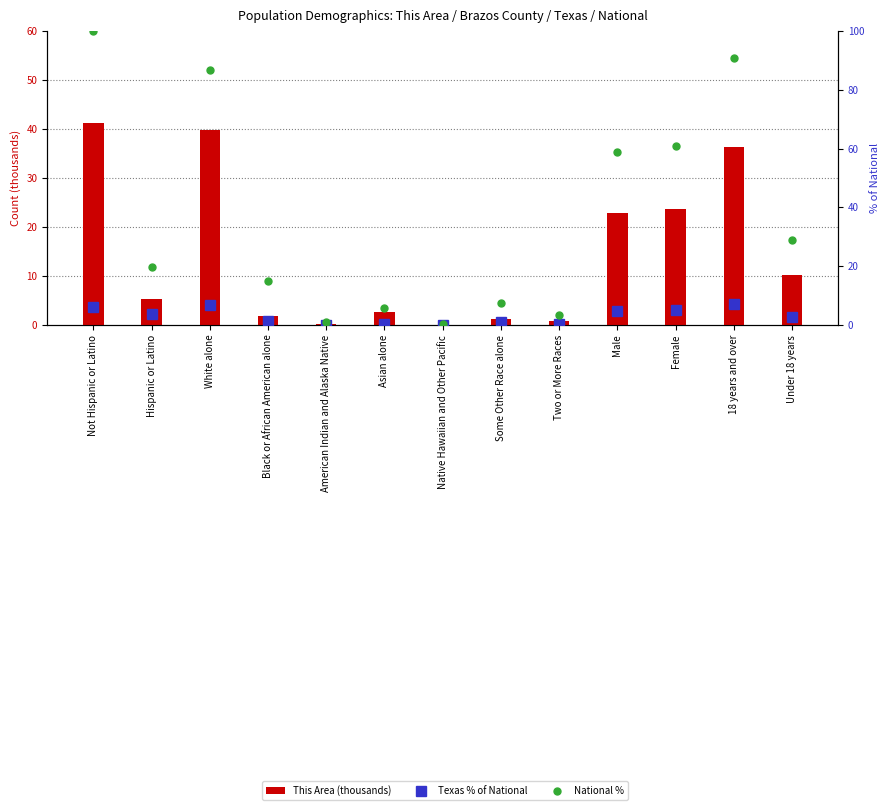

At which label does National % reach its minimum?

Native Hawaiian and Other Pacific